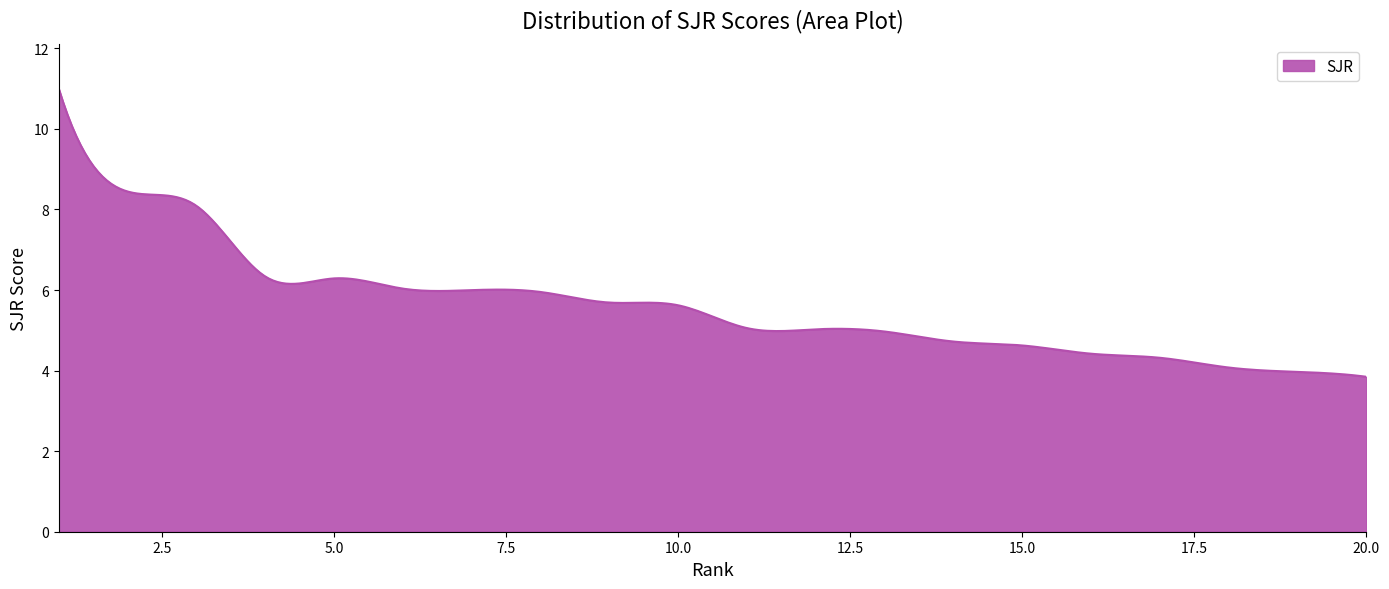

What is the difference between the maximum and minimum values?

7.2